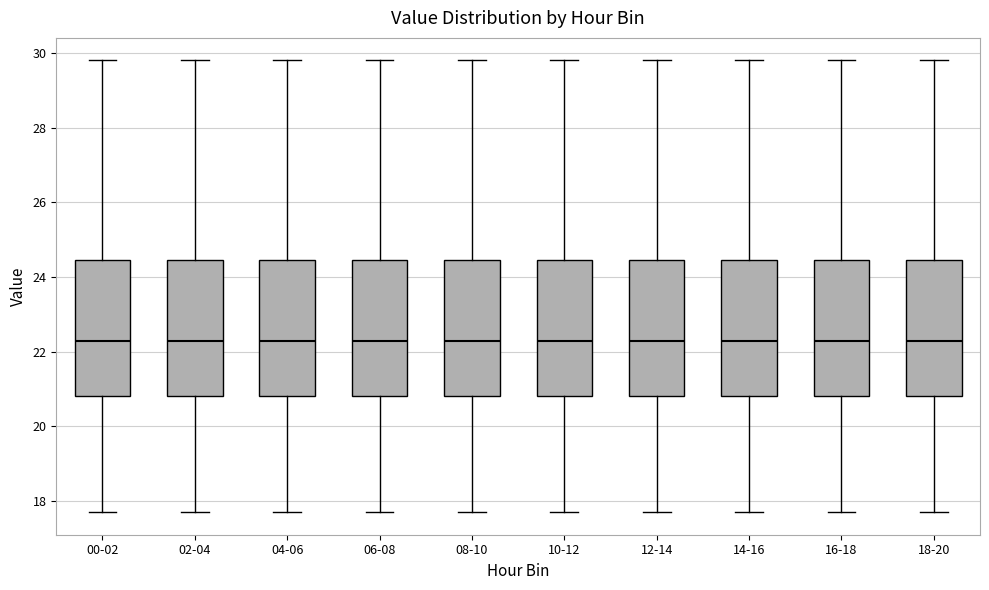

Where is the lower edge of the box for 02-04 on the y-axis? The values are not printed on the chart, so give them approximately, as read against the axis.

20.8